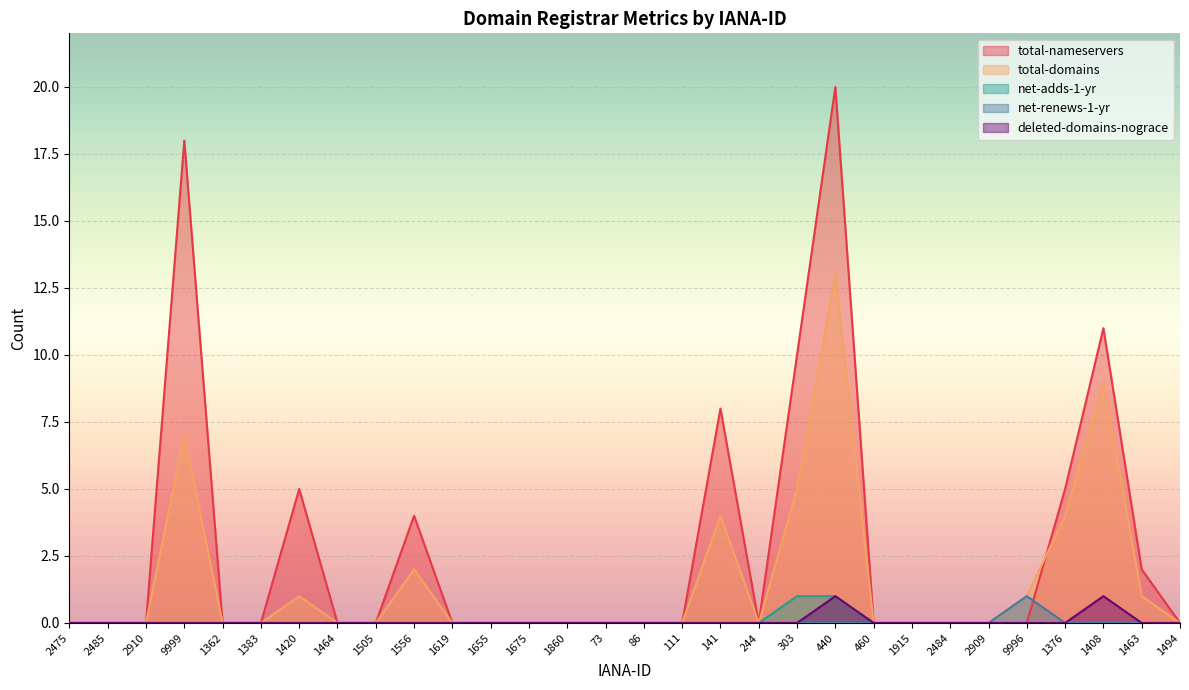

True or false: deleted-domains-nograce and net-adds-1-yr intersect in this chart.

False